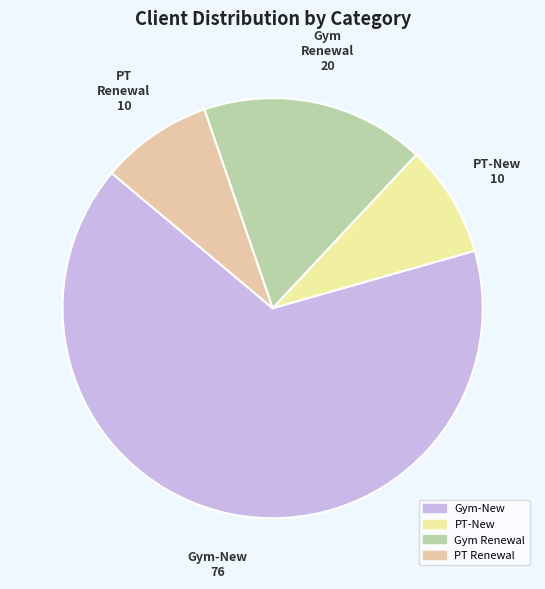

Which category has the biggest portion of the pie?

Gym-New